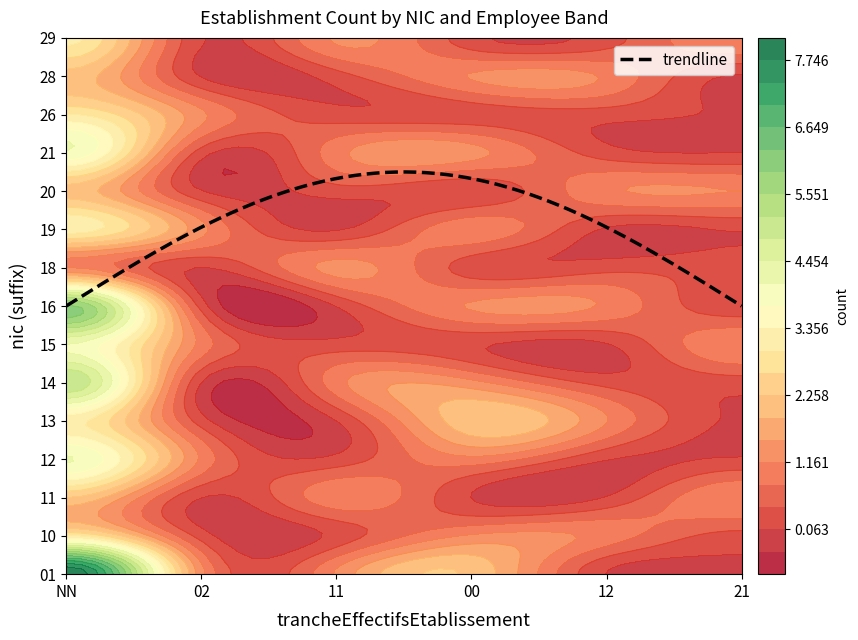

Which series has the widest spread of values?

01